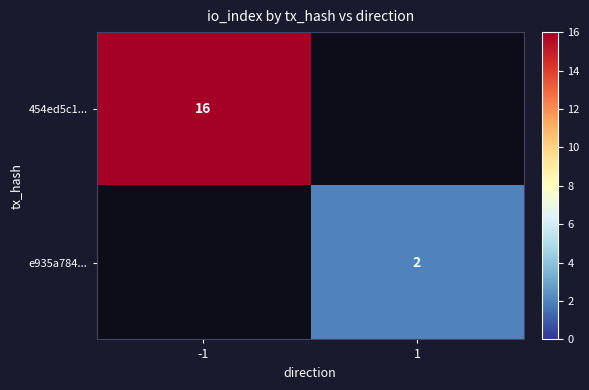

Which label corresponds to the smallest value in the chart?

1